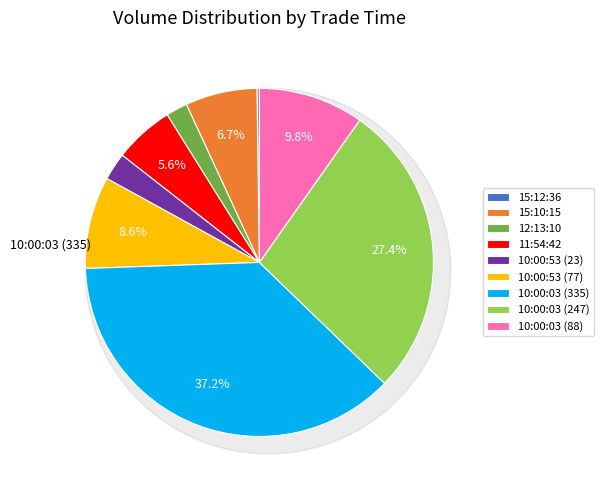

Combined, do 15:10:15 and 12:13:10 account for over 50%?

No